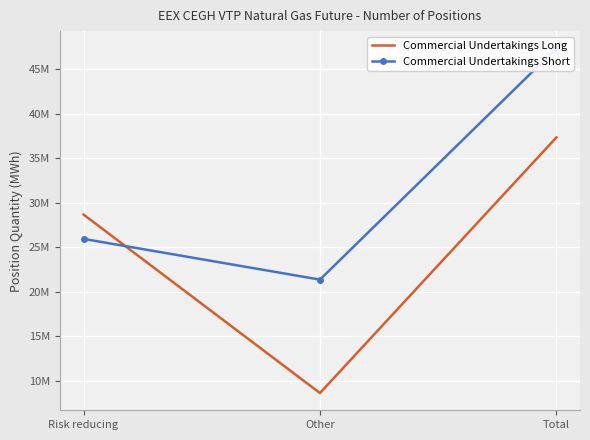

What is the label of the 2nd point from the right?

Other